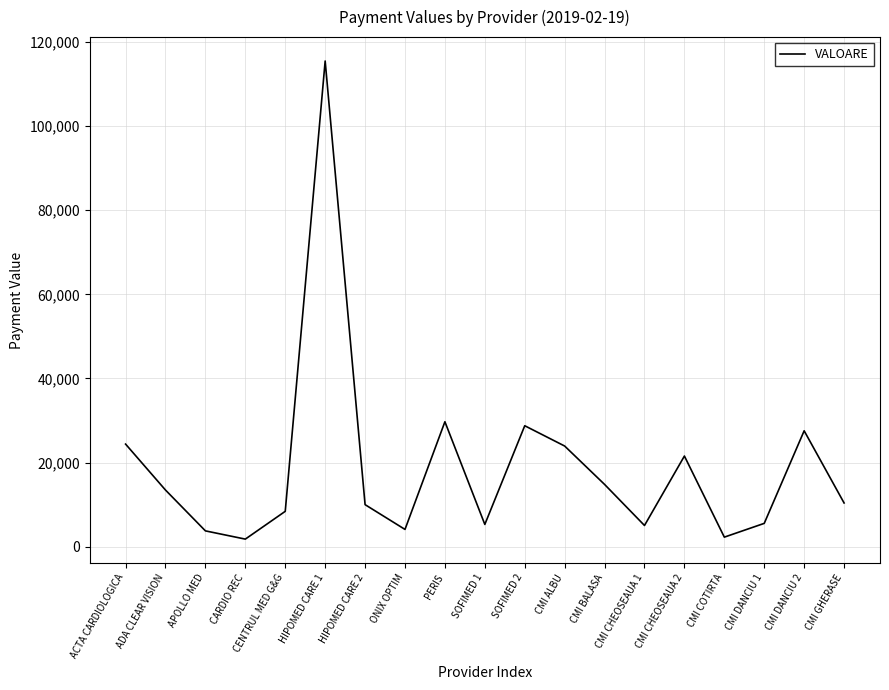

What is the sum of the values at CENTRUL MED G&G and CMI GHERASE?

18799.7